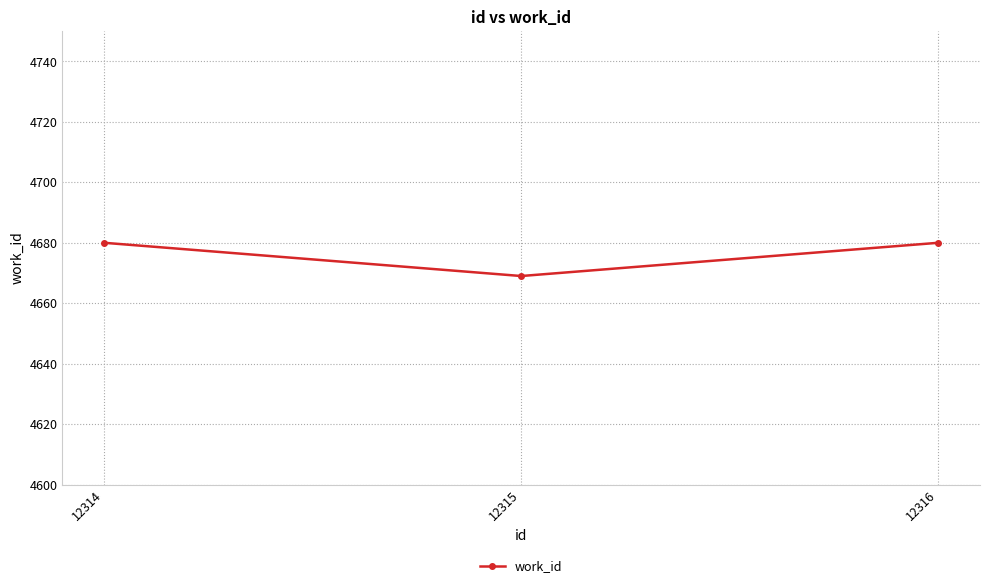

True or false: the data shows 2257 at 12316.

False